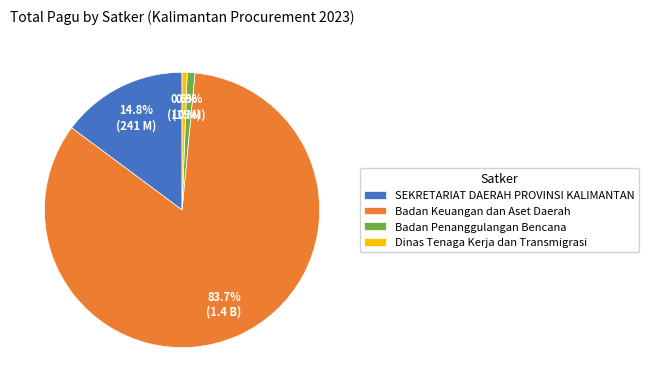

What is the majority slice?

Badan Keuangan dan Aset Daerah